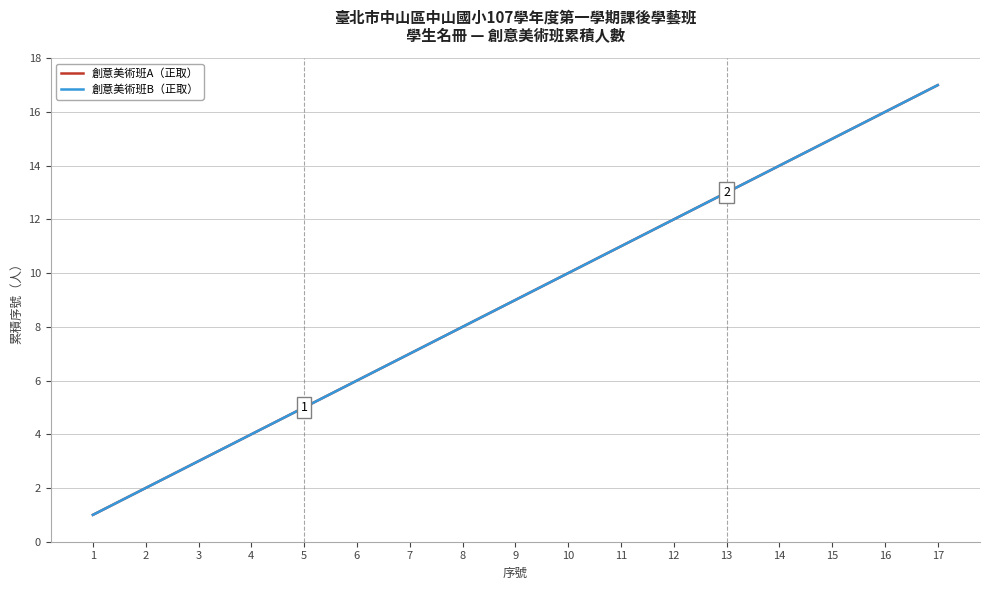

At which category is the sum across all series the highest?

17